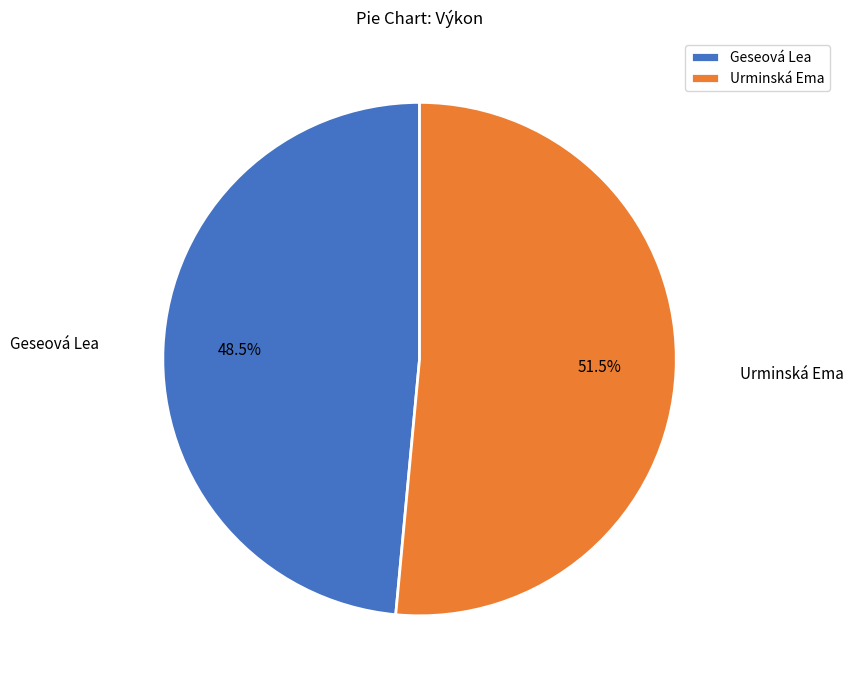

What is the largest slice in the pie chart?

Urminská Ema